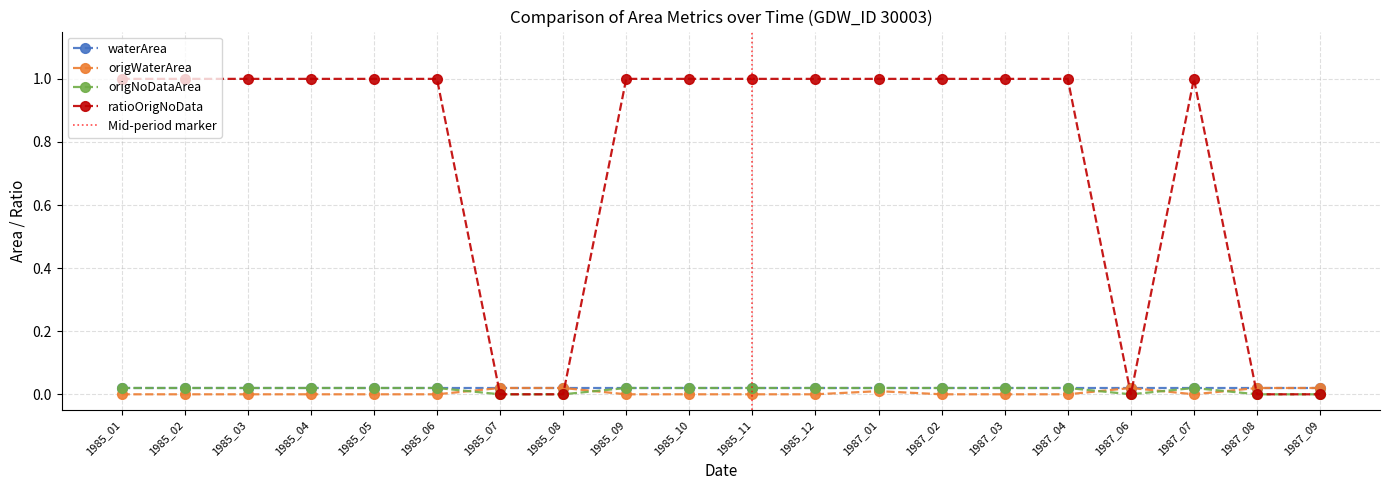

What is the total value across all series at 1985_11?

1.0